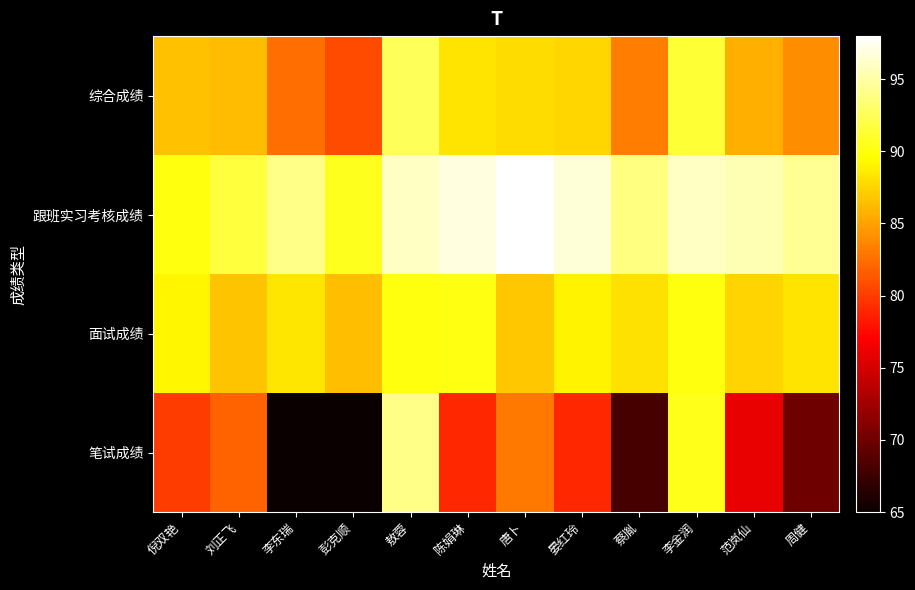

Between 晏红玲 and 周健, which is larger?

晏红玲